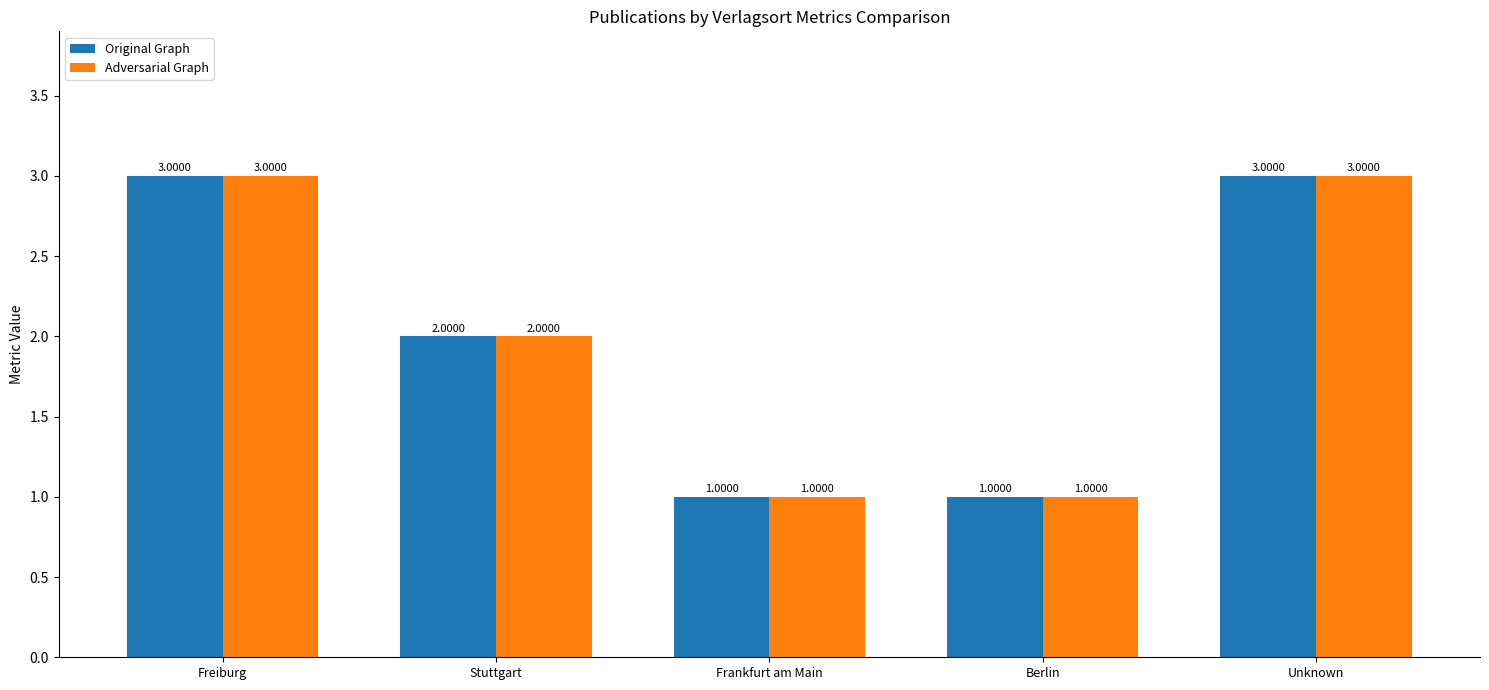

What is the sum of all Original Graph values?

10